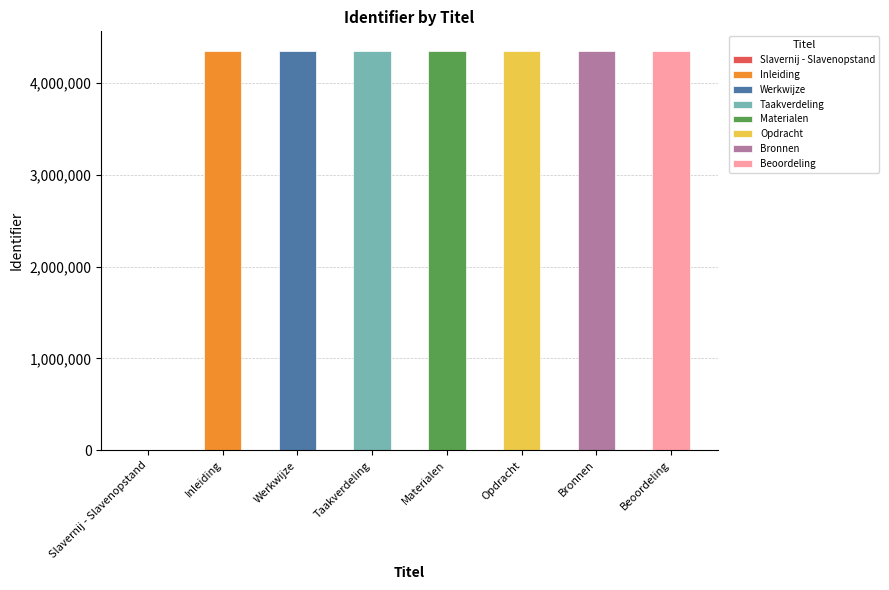

What is the change in value from Inleiding to Materialen?

+3